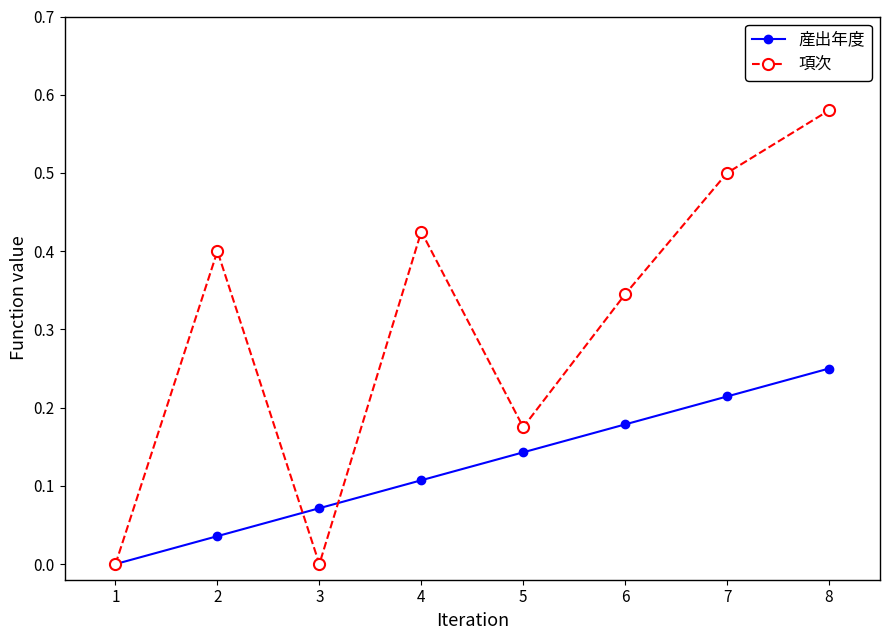

Rank the series by their maximum value, from lowest to highest.

産出年度, 項次